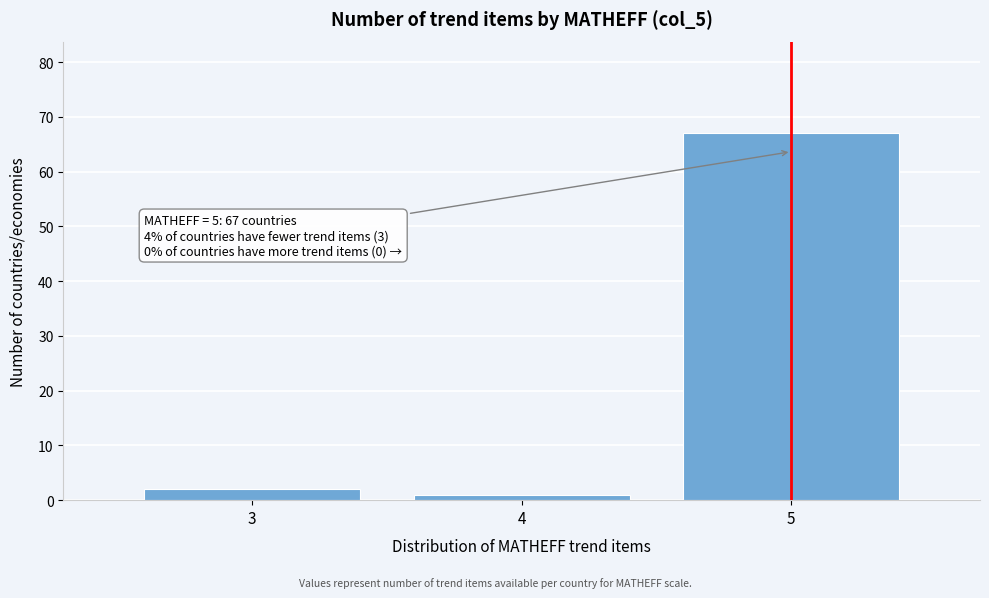

Reading right to left, transcribe all the data shown in this chart.

67	1	2